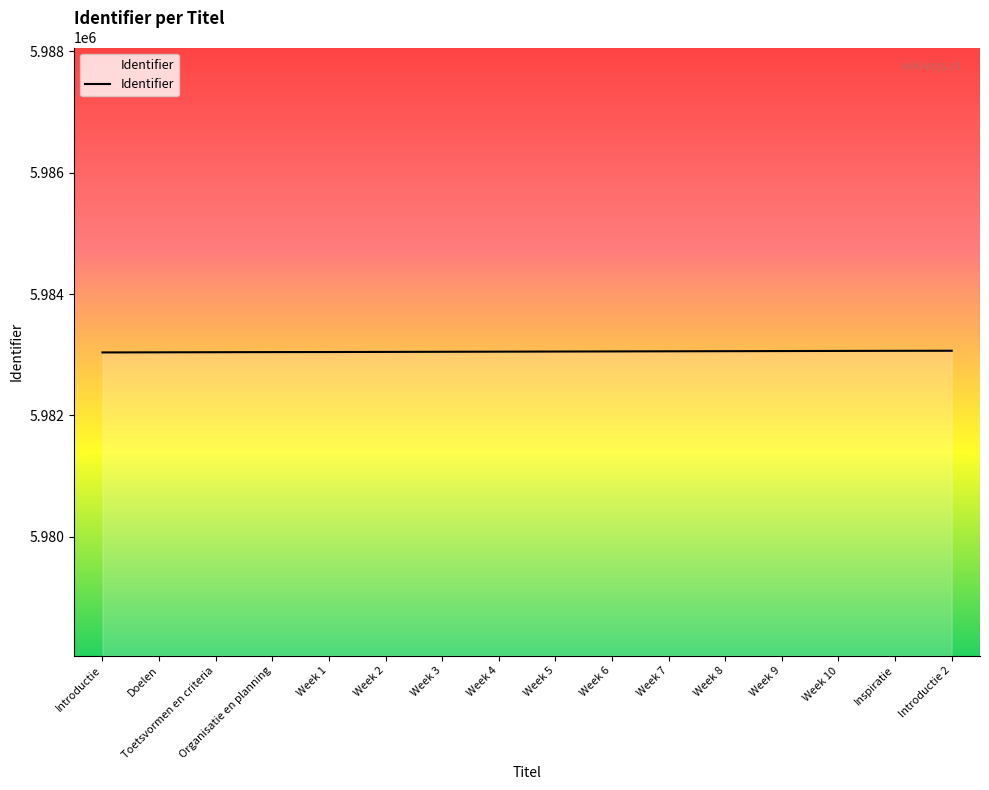

The chart shows a value of 2927881 at Week 5. True or false?

False